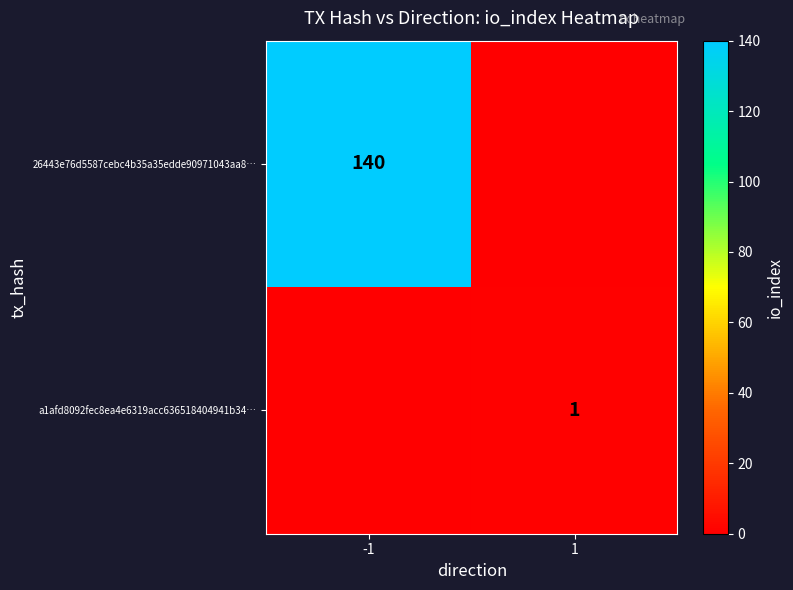

Is it true that 26443e76d5587cebc4b35a35edde90971043aa8… equals 140 at -1?

True